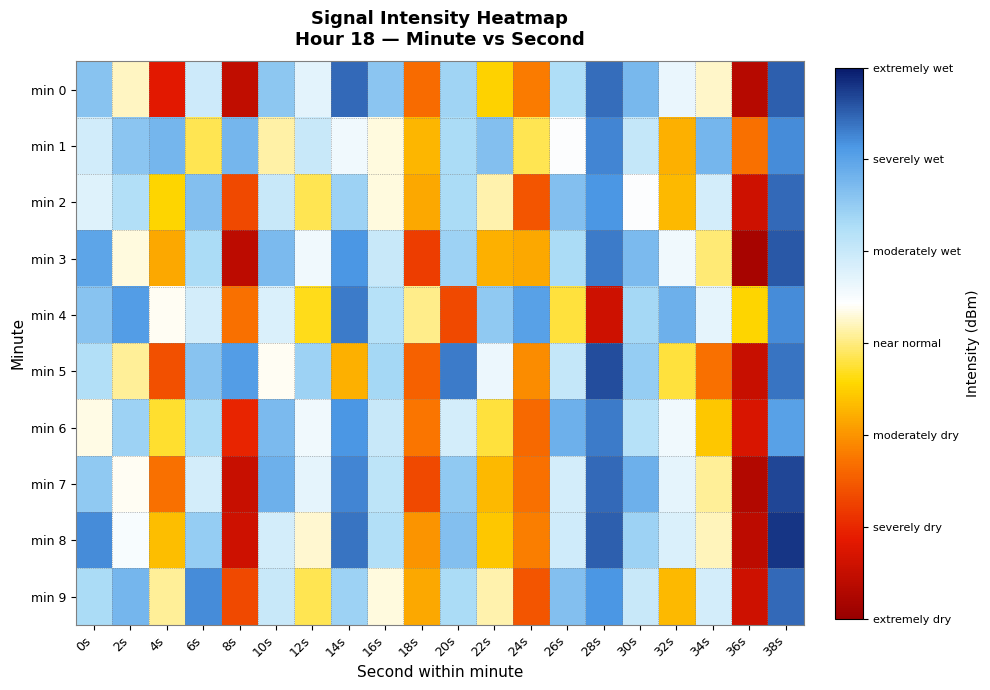

Reading left to right, transcribe all the data shown in this chart.

min 0: 0s=-123.6	2s=-126.1	4s=-130.5	6s=-124.7	8s=-131.2	10s=-123.6	12s=-125.2	14s=-122.0	16s=-123.6	18s=-129.0	20s=-123.9	22s=-127.4	24s=-128.7	26s=-124.2	28s=-122.1	30s=-123.3	32s=-125.3	34s=-126.1	36s=-131.4	38s=-121.9
min 1: 0s=-124.8	2s=-123.6	4s=-123.3	6s=-126.8	8s=-123.2	10s=-126.3	12s=-124.7	14s=-125.4	16s=-125.9	18s=-127.8	20s=-124.1	22s=-123.5	24s=-126.8	26s=-125.7	28s=-122.3	30s=-124.6	32s=-127.9	34s=-123.2	36s=-128.9	38s=-122.5
min 2: 0s=-125.1	2s=-124.2	4s=-127.3	6s=-123.5	8s=-129.6	10s=-124.7	12s=-126.8	14s=-123.9	16s=-125.9	18s=-128.0	20s=-124.1	22s=-126.2	24s=-129.3	26s=-123.5	28s=-122.6	30s=-125.7	32s=-127.8	34s=-124.9	36s=-130.9	38s=-122.0
min 3: 0s=-122.9	2s=-125.9	4s=-128.0	6s=-124.1	8s=-131.2	10s=-123.3	12s=-125.5	14s=-122.6	16s=-124.7	18s=-129.8	20s=-123.9	22s=-127.9	24s=-128.0	26s=-124.1	28s=-122.2	30s=-123.3	32s=-125.5	34s=-126.6	36s=-131.7	38s=-121.8
min 4: 0s=-123.6	2s=-122.7	4s=-125.8	6s=-124.9	8s=-128.9	10s=-125.0	12s=-127.1	14s=-122.2	16s=-124.3	18s=-126.5	20s=-129.6	22s=-123.7	24s=-122.8	26s=-126.9	28s=-130.9	30s=-124.0	32s=-123.1	34s=-125.2	36s=-127.3	38s=-122.5
min 5: 0s=-124.2	2s=-126.3	4s=-129.5	6s=-123.6	8s=-122.7	10s=-125.8	12s=-123.9	14s=-127.9	16s=-124.0	18s=-129.1	20s=-122.2	22s=-125.3	24s=-128.5	26s=-124.6	28s=-121.7	30s=-123.8	32s=-126.9	34s=-128.9	36s=-131.0	38s=-122.1
min 6: 0s=-125.9	2s=-123.9	4s=-127.0	6s=-124.1	8s=-130.2	10s=-123.3	12s=-125.5	14s=-122.6	16s=-124.7	18s=-128.8	20s=-124.9	22s=-126.9	24s=-129.0	26s=-123.1	28s=-122.2	30s=-124.3	32s=-125.5	34s=-127.6	36s=-130.7	38s=-122.8
min 7: 0s=-123.7	2s=-125.8	4s=-128.9	6s=-124.9	8s=-131.0	10s=-123.1	12s=-125.2	14s=-122.3	16s=-124.5	18s=-129.6	20s=-123.7	22s=-127.8	24s=-128.9	26s=-124.9	28s=-122.0	30s=-123.1	32s=-125.2	34s=-126.3	36s=-131.5	38s=-121.6
min 8: 0s=-122.5	2s=-125.6	4s=-127.7	6s=-123.8	8s=-130.9	10s=-124.9	12s=-126.0	14s=-122.1	16s=-124.2	18s=-128.3	20s=-123.5	22s=-127.6	24s=-128.7	26s=-124.8	28s=-121.9	30s=-123.9	32s=-125.0	34s=-126.1	36s=-131.2	38s=-121.3
min 9: 0s=-124.1	2s=-123.2	4s=-126.3	6s=-122.5	8s=-129.6	10s=-124.7	12s=-126.8	14s=-123.9	16s=-125.9	18s=-128.0	20s=-124.1	22s=-126.2	24s=-129.3	26s=-123.5	28s=-122.6	30s=-124.7	32s=-127.8	34s=-124.9	36s=-130.9	38s=-122.0